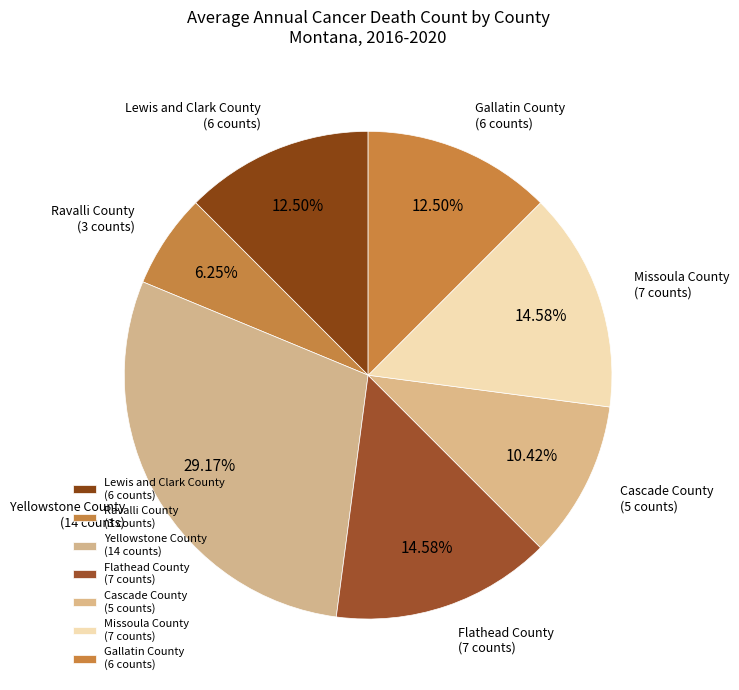

What is the change in value from Yellowstone County to Gallatin County?

-8